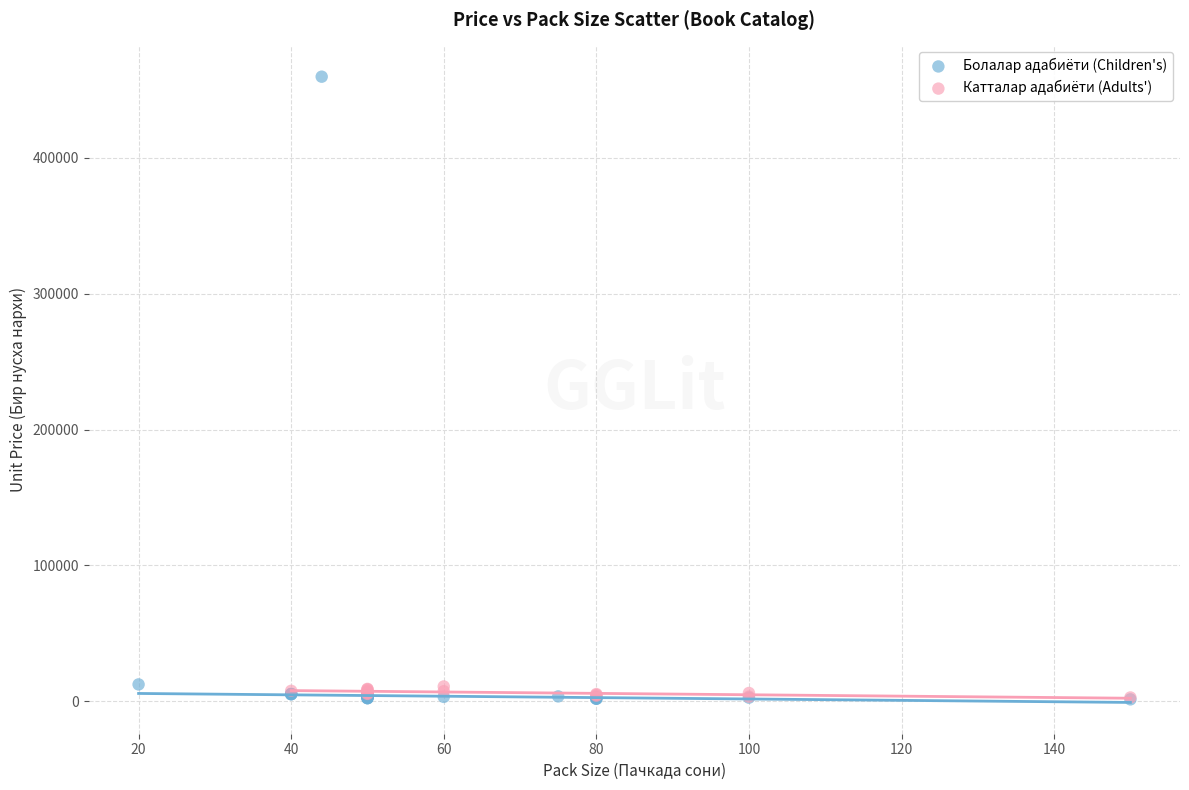

Which series contains the highest Y value?

Болалар адабиёти (Children's)